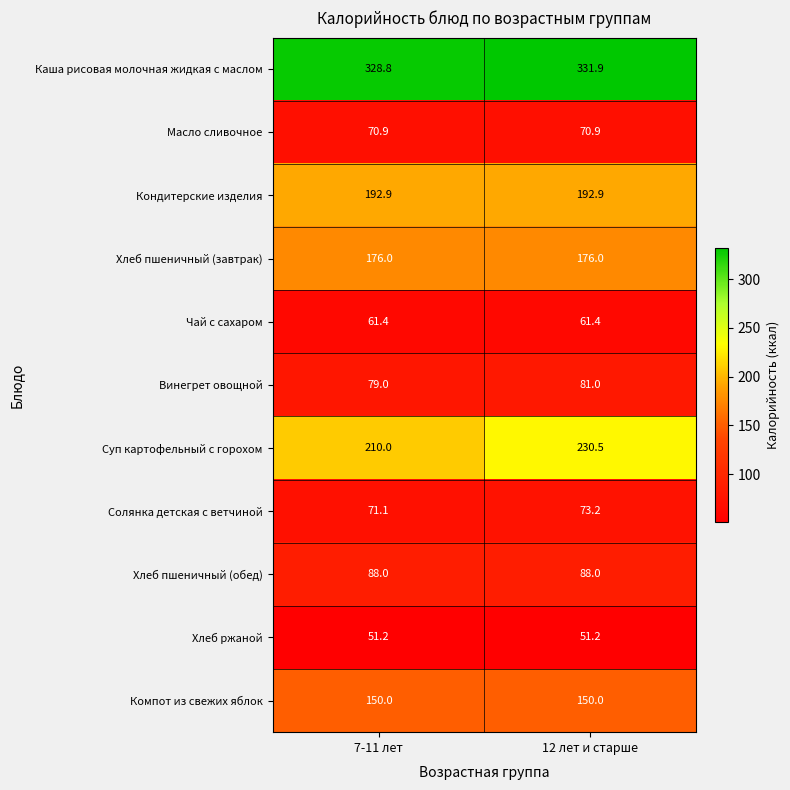

At which category is the sum across all series the highest?

12 лет и старше